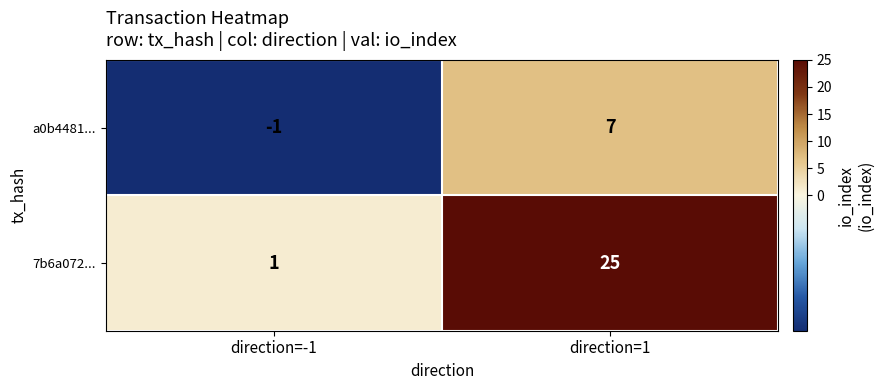

Rank the series at direction=1 from highest to lowest value.

7b6a072..., a0b4481...